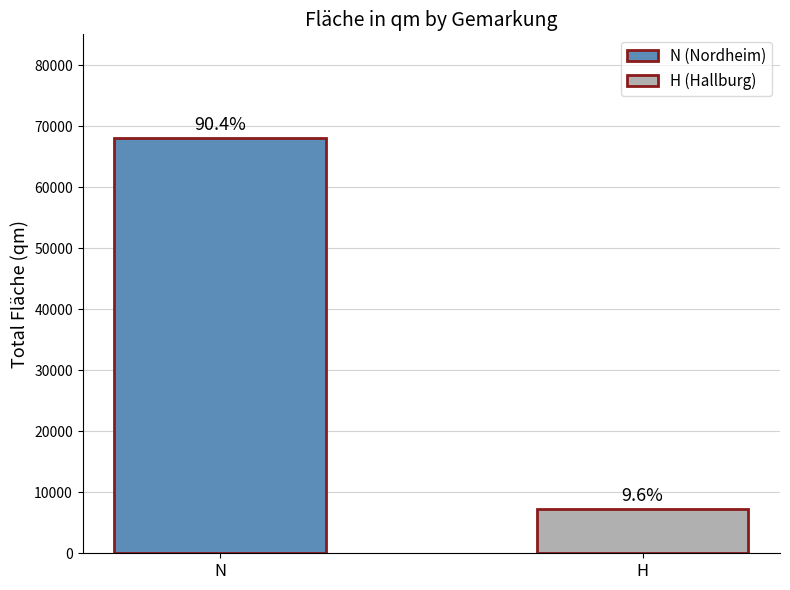

How many bars are there in total?

2